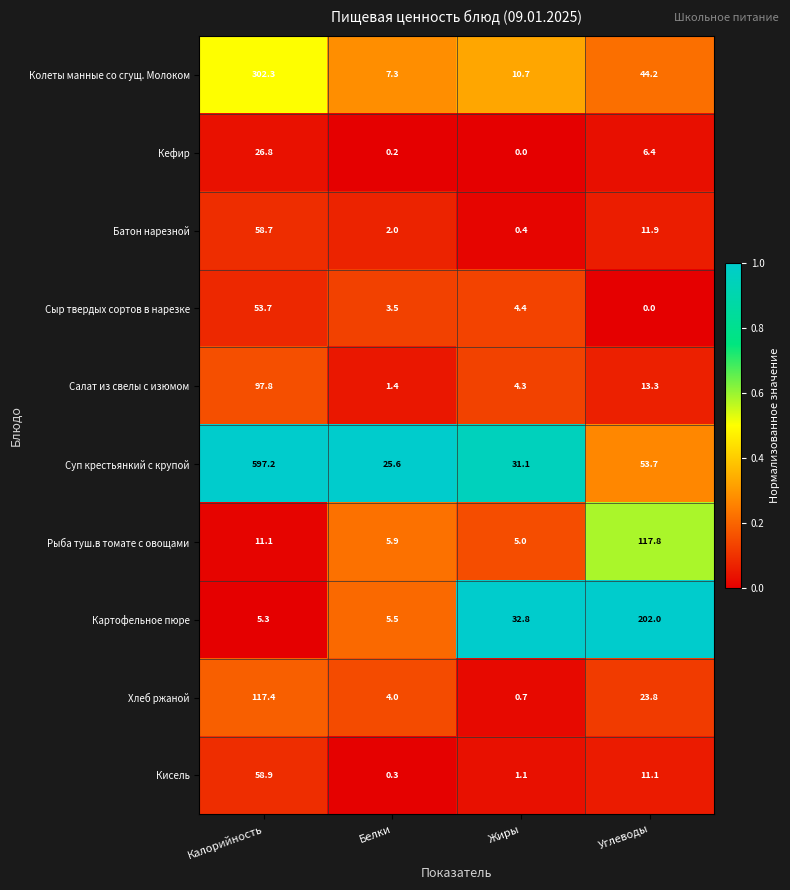

How many values in the Хлеб ржаной series are below 23?

2